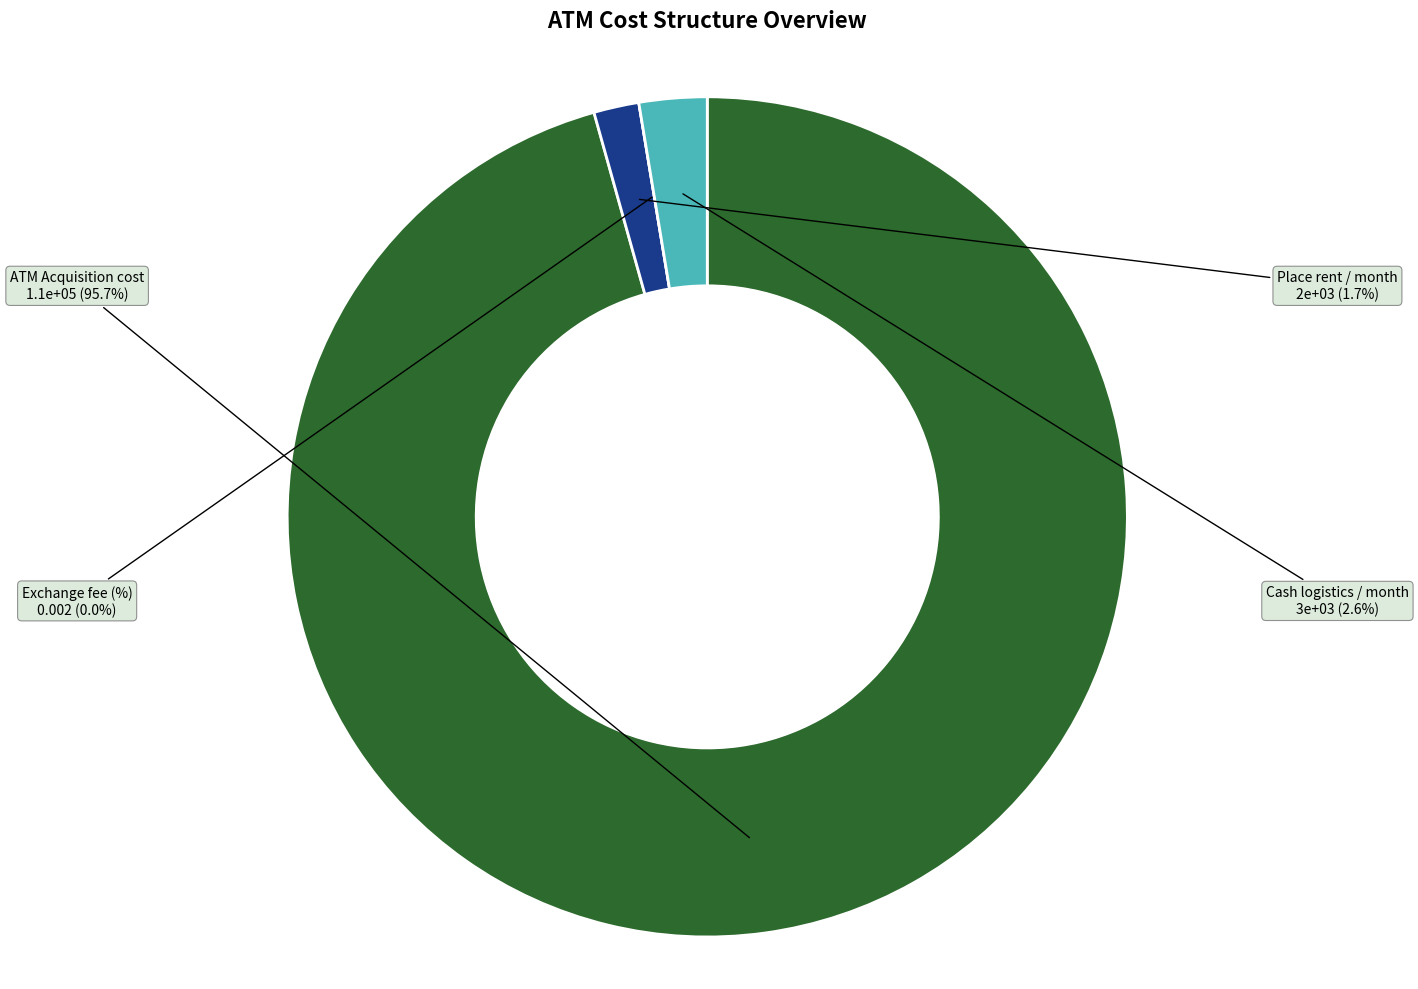

What percentage is NOT represented by Exchange fee (%)?

100.0%